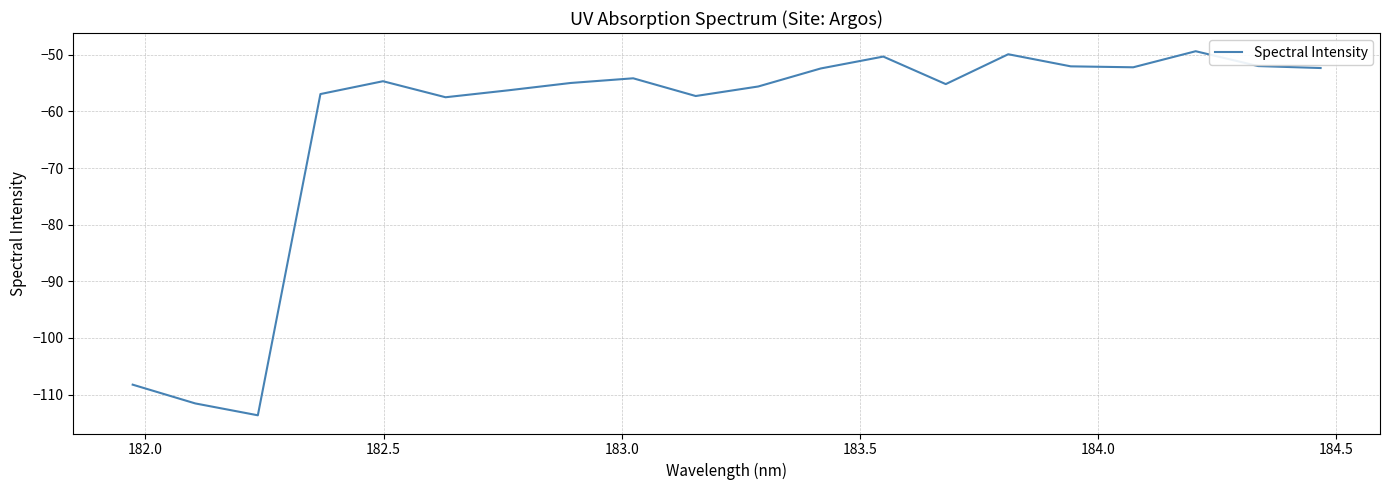

How many interior local peaks (higher than both neighbors) does the data have?

5